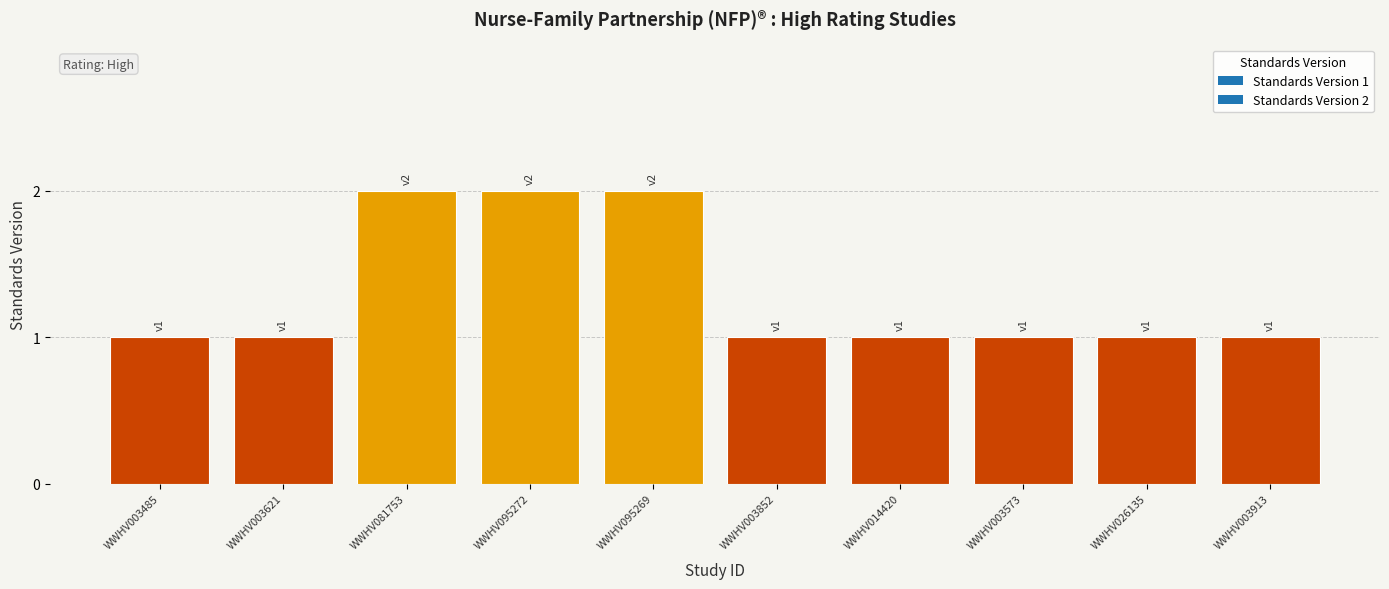

The value at WWHV095272 is 3. True or false?

False